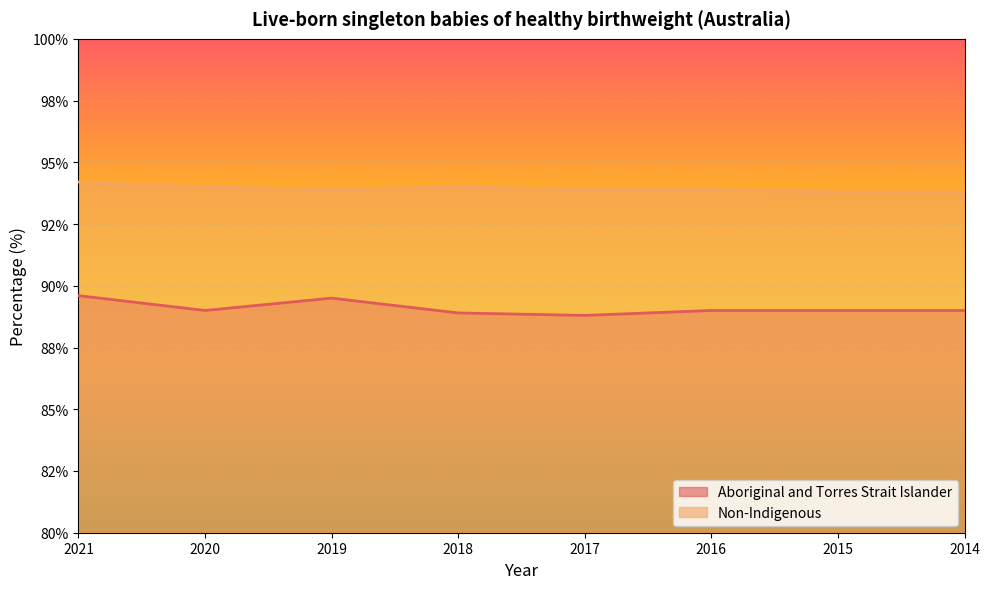

What is the sum of the Non-Indigenous values at 2019 and 2016?

187.8